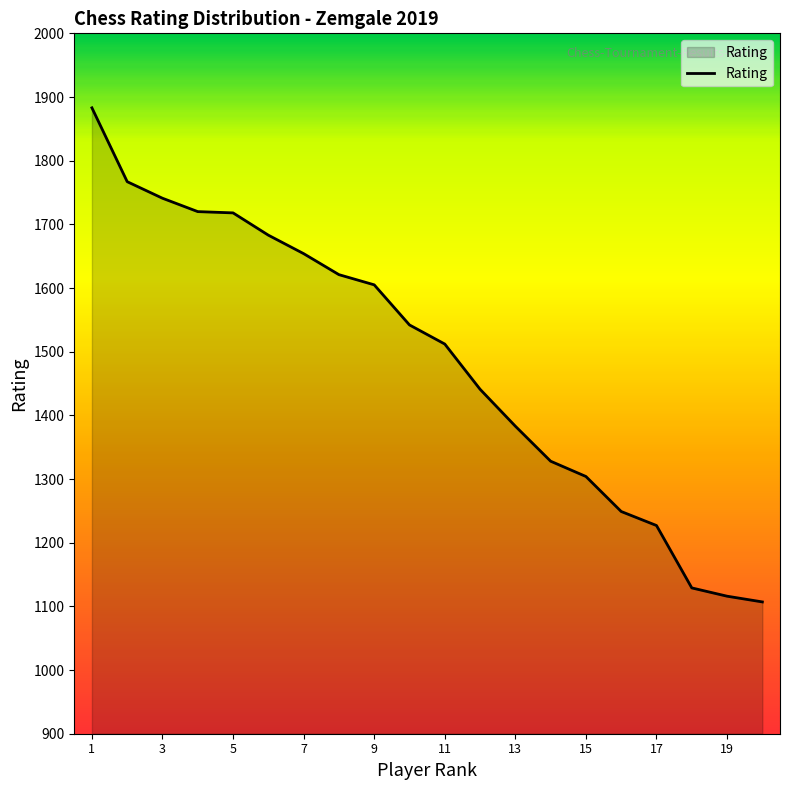

What is the difference between the maximum and minimum values?

776